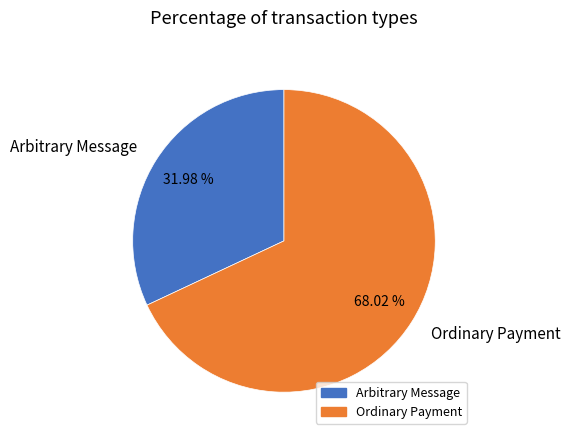

How many segments does this pie chart have?

2